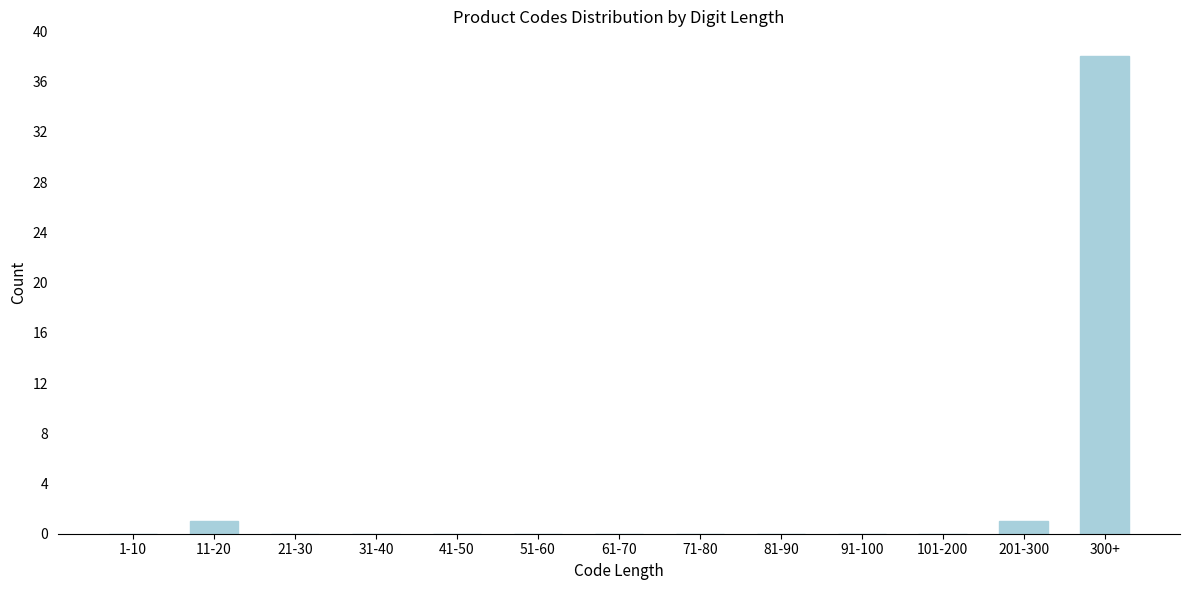

Reading left to right, extract all data points from this chart.

1-10=0	11-20=1	21-30=0	31-40=0	41-50=0	51-60=0	61-70=0	71-80=0	81-90=0	91-100=0	101-200=0	201-300=1	300+=38